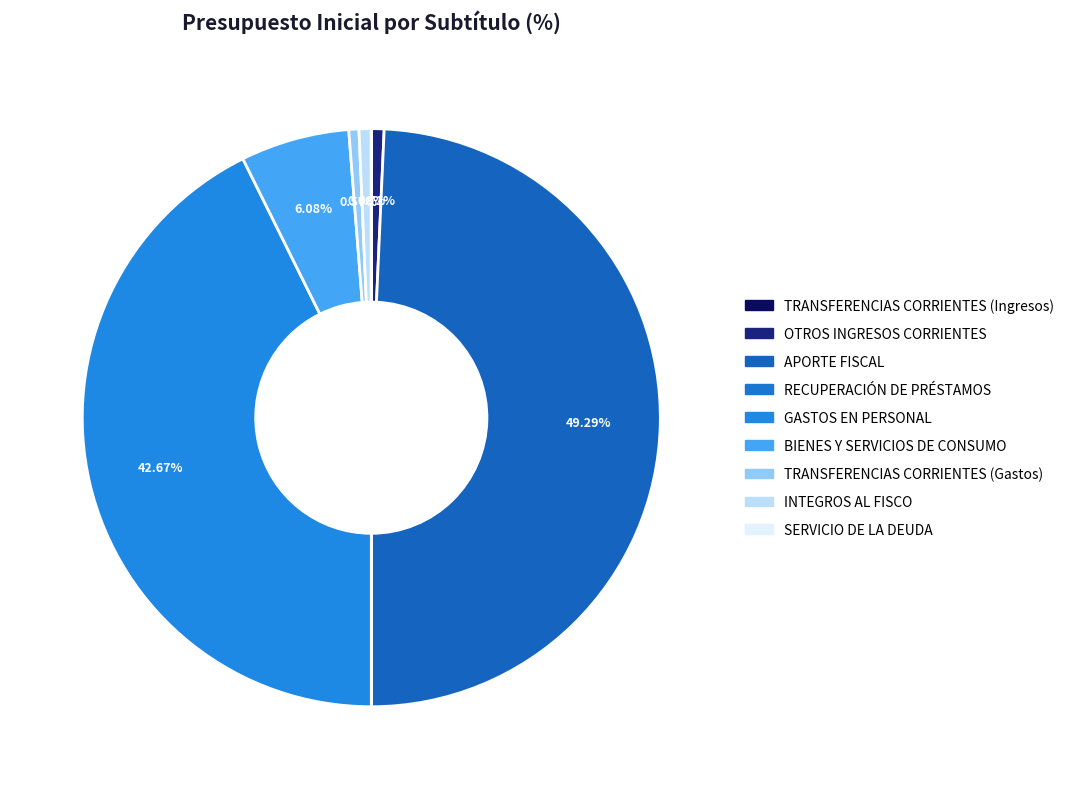

Is there a majority slice in this chart?

No